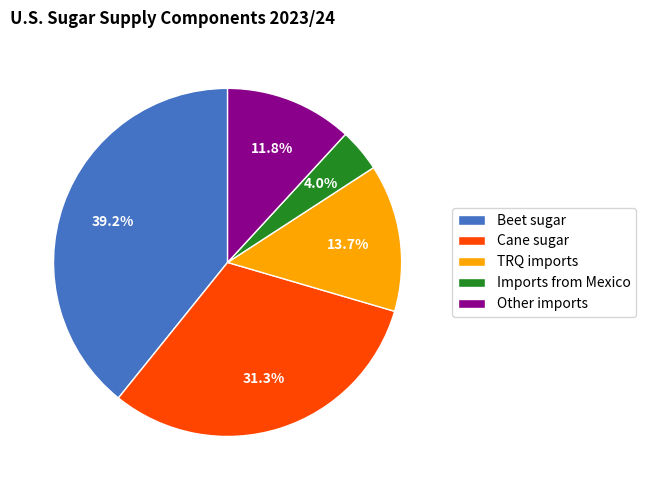

To the nearest percent, what percentage of the pie is Beet sugar?

39%